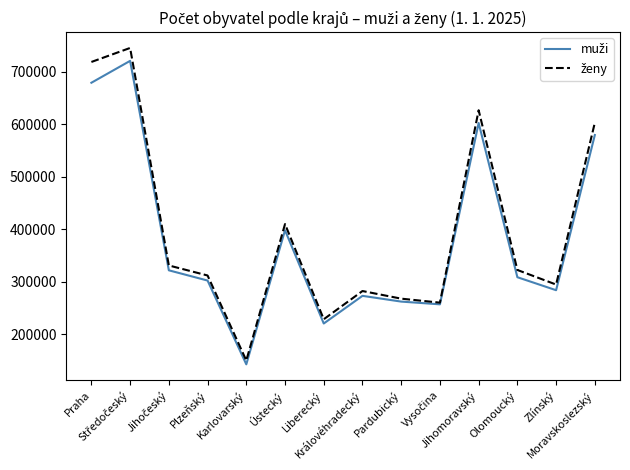

What is the smallest value displayed?

142969